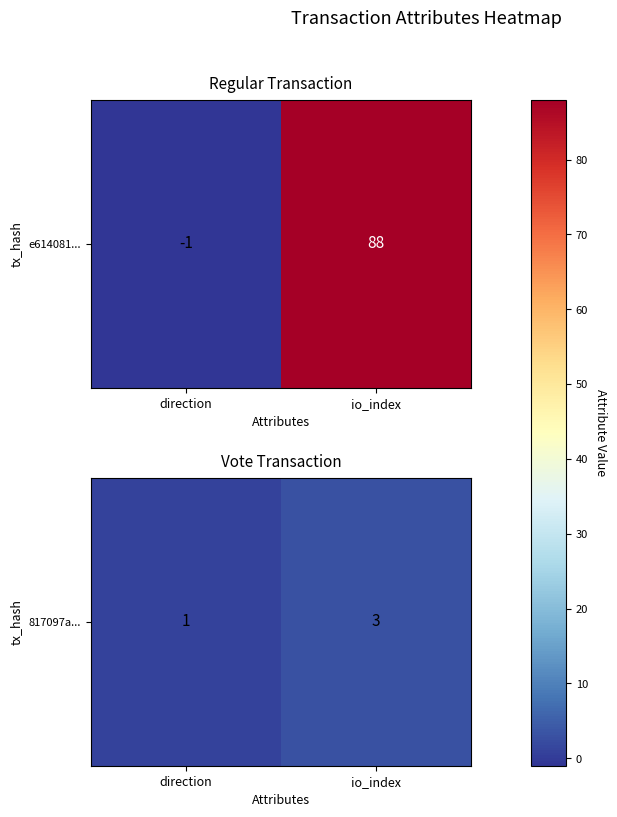

What is the difference between the values at direction and io_index?

2